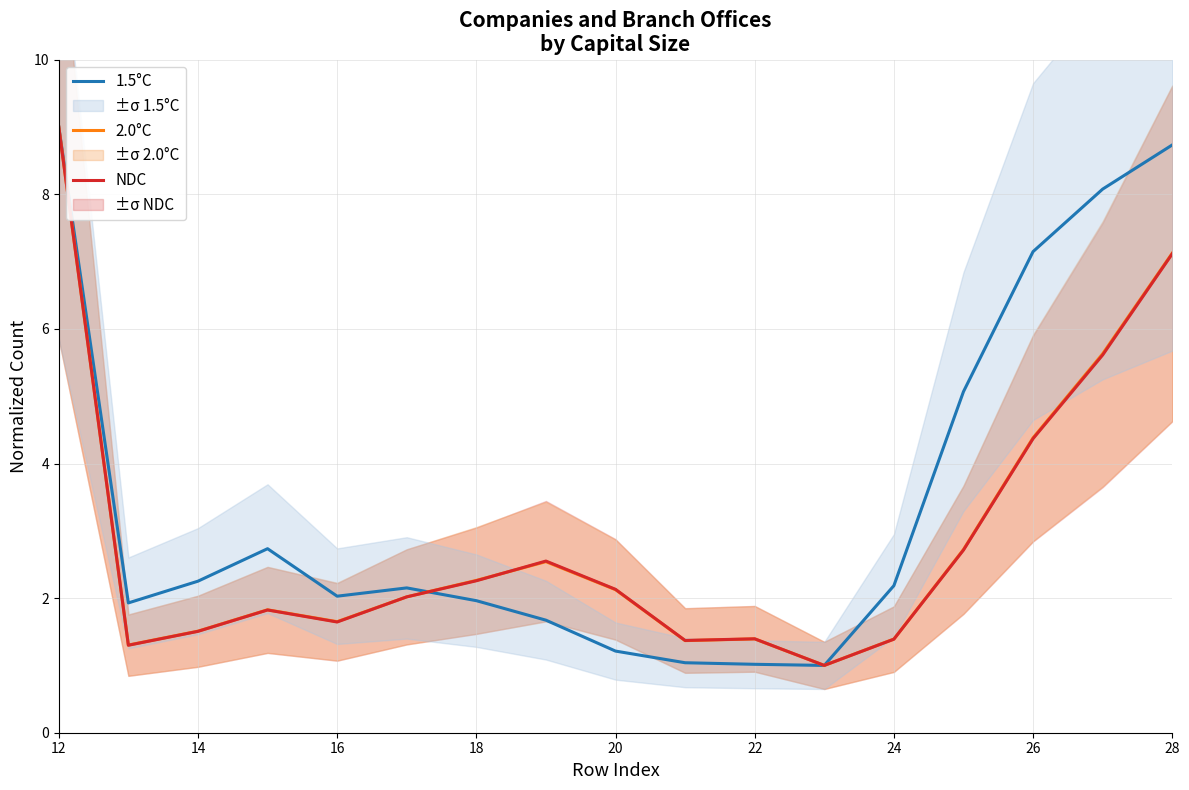

True or false: 2.0°C has a value of 7.1 at 28.

True